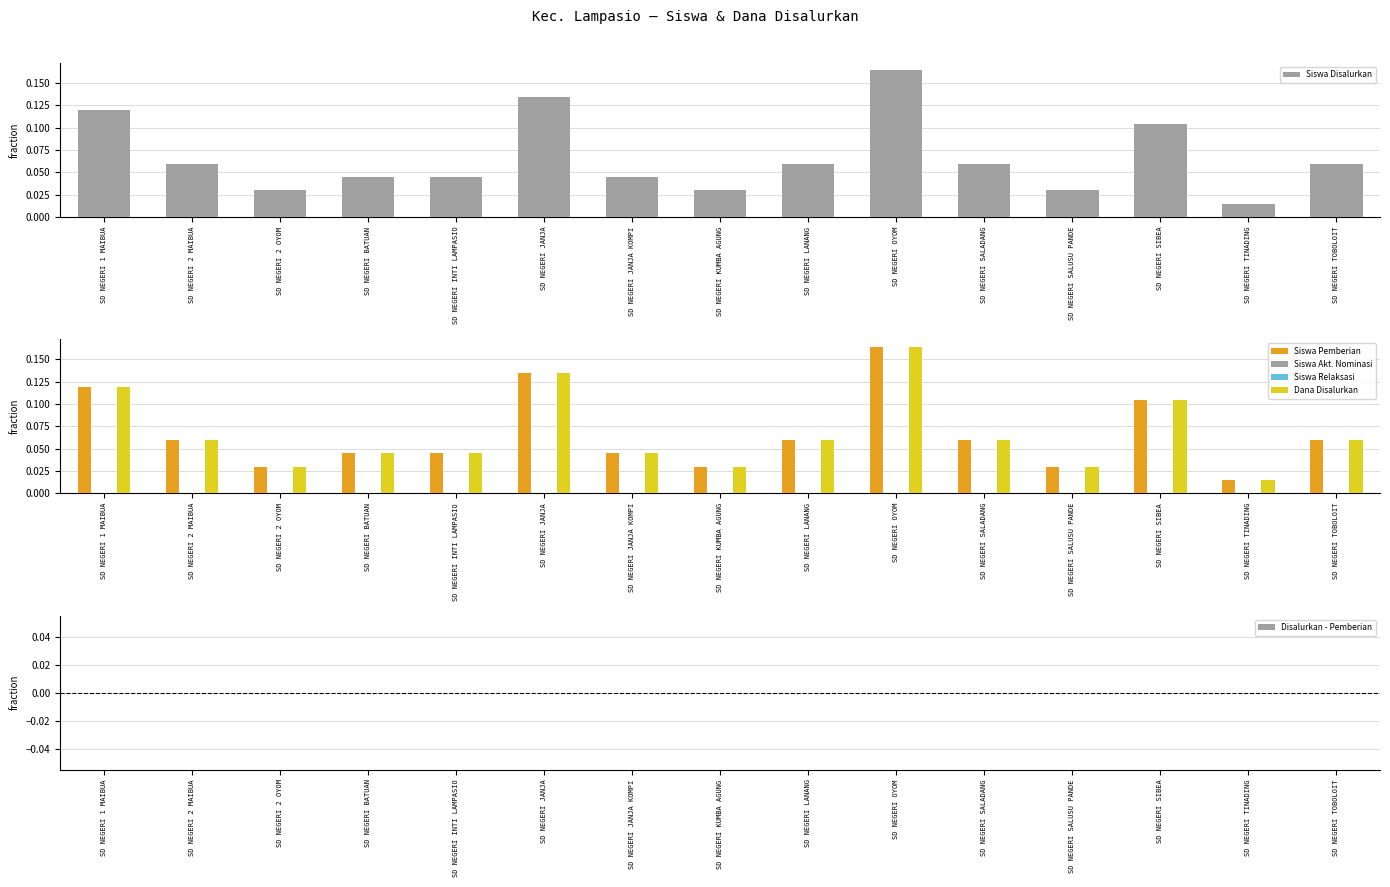

Reading left to right, what are all the values shown in this chart?

Siswa Disalurkan: SD NEGERI 1 MAIBUA=0.1	SD NEGERI 2 MAIBUA=0.1	SD NEGERI 2 OYOM=0.0	SD NEGERI BATUAN=0.0	SD NEGERI INTI LAMPASIO=0.0	SD NEGERI JANJA=0.1	SD NEGERI JANJA KOMPI=0.0	SD NEGERI KUMBA AGUNG=0.0	SD NEGERI LANANG=0.1	SD NEGERI OYOM=0.2	SD NEGERI SALADANG=0.1	SD NEGERI SALUSU PANDE=0.0	SD NEGERI SIBEA=0.1	SD NEGERI TINADING=0.0	SD NEGERI TOBOLOIT=0.1
Siswa Pemberian: SD NEGERI 1 MAIBUA=0.1	SD NEGERI 2 MAIBUA=0.1	SD NEGERI 2 OYOM=0.0	SD NEGERI BATUAN=0.0	SD NEGERI INTI LAMPASIO=0.0	SD NEGERI JANJA=0.1	SD NEGERI JANJA KOMPI=0.0	SD NEGERI KUMBA AGUNG=0.0	SD NEGERI LANANG=0.1	SD NEGERI OYOM=0.2	SD NEGERI SALADANG=0.1	SD NEGERI SALUSU PANDE=0.0	SD NEGERI SIBEA=0.1	SD NEGERI TINADING=0.0	SD NEGERI TOBOLOIT=0.1
Siswa Akt. Nominasi: SD NEGERI 1 MAIBUA=0.0	SD NEGERI 2 MAIBUA=0.0	SD NEGERI 2 OYOM=0.0	SD NEGERI BATUAN=0.0	SD NEGERI INTI LAMPASIO=0.0	SD NEGERI JANJA=0.0	SD NEGERI JANJA KOMPI=0.0	SD NEGERI KUMBA AGUNG=0.0	SD NEGERI LANANG=0.0	SD NEGERI OYOM=0.0	SD NEGERI SALADANG=0.0	SD NEGERI SALUSU PANDE=0.0	SD NEGERI SIBEA=0.0	SD NEGERI TINADING=0.0	SD NEGERI TOBOLOIT=0.0
Siswa Relaksasi: SD NEGERI 1 MAIBUA=0.0	SD NEGERI 2 MAIBUA=0.0	SD NEGERI 2 OYOM=0.0	SD NEGERI BATUAN=0.0	SD NEGERI INTI LAMPASIO=0.0	SD NEGERI JANJA=0.0	SD NEGERI JANJA KOMPI=0.0	SD NEGERI KUMBA AGUNG=0.0	SD NEGERI LANANG=0.0	SD NEGERI OYOM=0.0	SD NEGERI SALADANG=0.0	SD NEGERI SALUSU PANDE=0.0	SD NEGERI SIBEA=0.0	SD NEGERI TINADING=0.0	SD NEGERI TOBOLOIT=0.0
Dana Disalurkan: SD NEGERI 1 MAIBUA=0.1	SD NEGERI 2 MAIBUA=0.1	SD NEGERI 2 OYOM=0.0	SD NEGERI BATUAN=0.0	SD NEGERI INTI LAMPASIO=0.0	SD NEGERI JANJA=0.1	SD NEGERI JANJA KOMPI=0.0	SD NEGERI KUMBA AGUNG=0.0	SD NEGERI LANANG=0.1	SD NEGERI OYOM=0.2	SD NEGERI SALADANG=0.1	SD NEGERI SALUSU PANDE=0.0	SD NEGERI SIBEA=0.1	SD NEGERI TINADING=0.0	SD NEGERI TOBOLOIT=0.1
Disalurkan - Pemberian: SD NEGERI 1 MAIBUA=0.0	SD NEGERI 2 MAIBUA=0.0	SD NEGERI 2 OYOM=0.0	SD NEGERI BATUAN=0.0	SD NEGERI INTI LAMPASIO=0.0	SD NEGERI JANJA=0.0	SD NEGERI JANJA KOMPI=0.0	SD NEGERI KUMBA AGUNG=0.0	SD NEGERI LANANG=0.0	SD NEGERI OYOM=0.0	SD NEGERI SALADANG=0.0	SD NEGERI SALUSU PANDE=0.0	SD NEGERI SIBEA=0.0	SD NEGERI TINADING=0.0	SD NEGERI TOBOLOIT=0.0